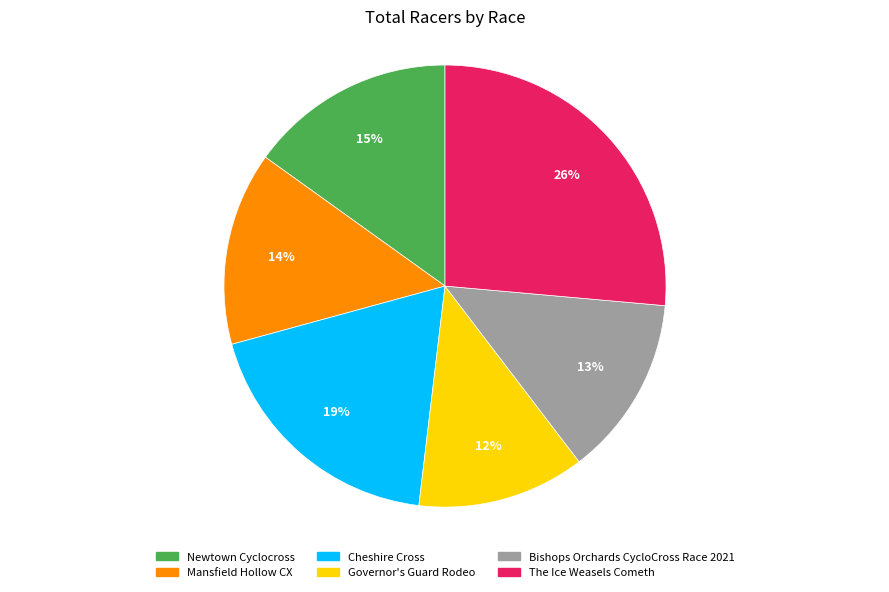

To the nearest percent, what is the difference between the The Ice Weasels Cometh and Governor's Guard Rodeo slice percentages?

14%